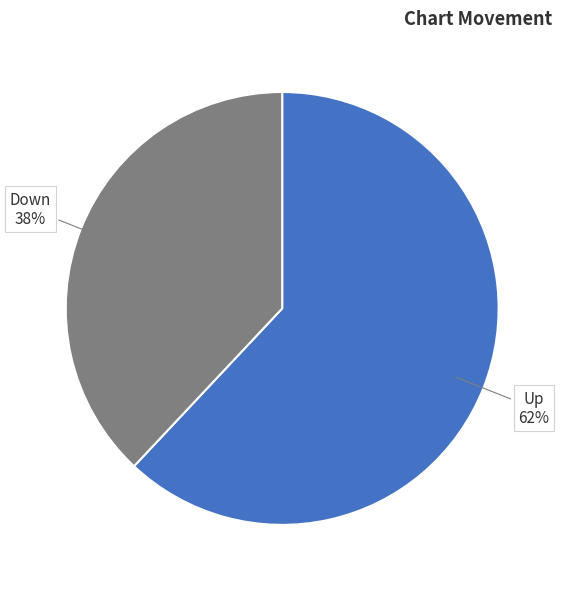

To the nearest percent, what is the difference between the largest and smallest slice percentages?

24%